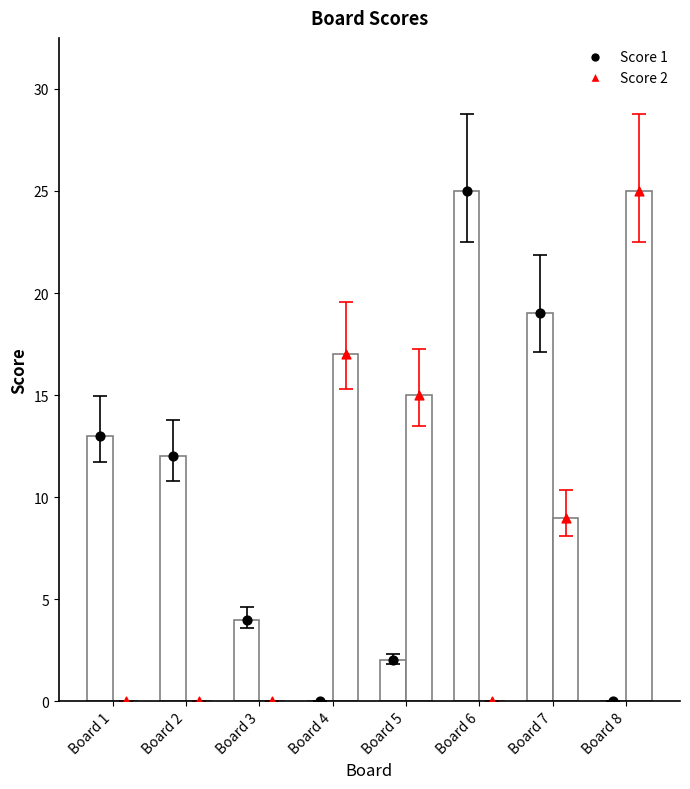

Which series reaches the minimum Y coordinate?

Score 1